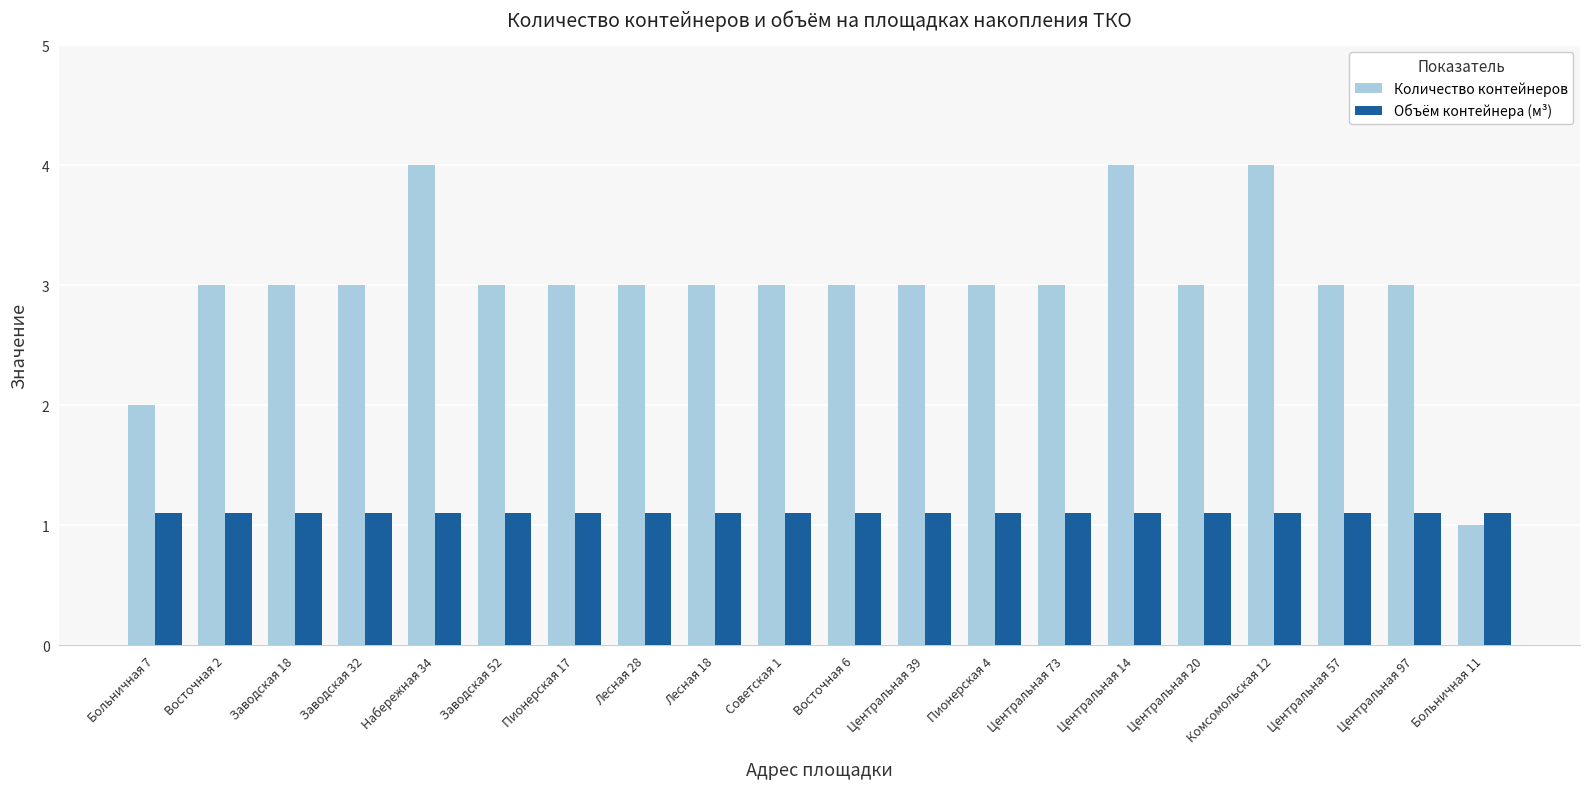

Are the bars grouped side by side (vs. stacked)?

Yes